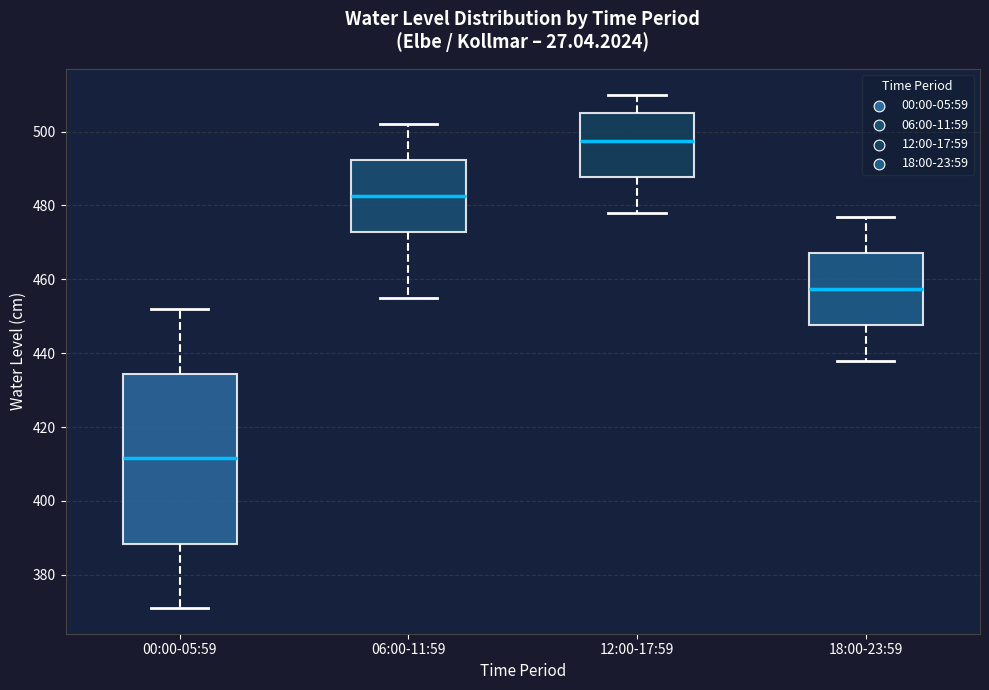

Which box is the tallest, from its lower edge to its upper edge?

00:00-05:59